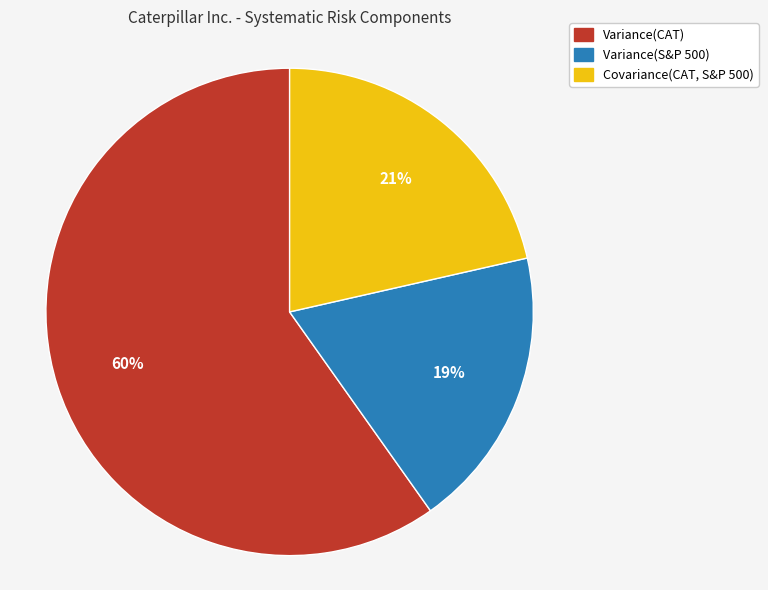

Approximately how many times larger is the value at Variance(S&P 500) compared to Variance(CAT)?

0.3